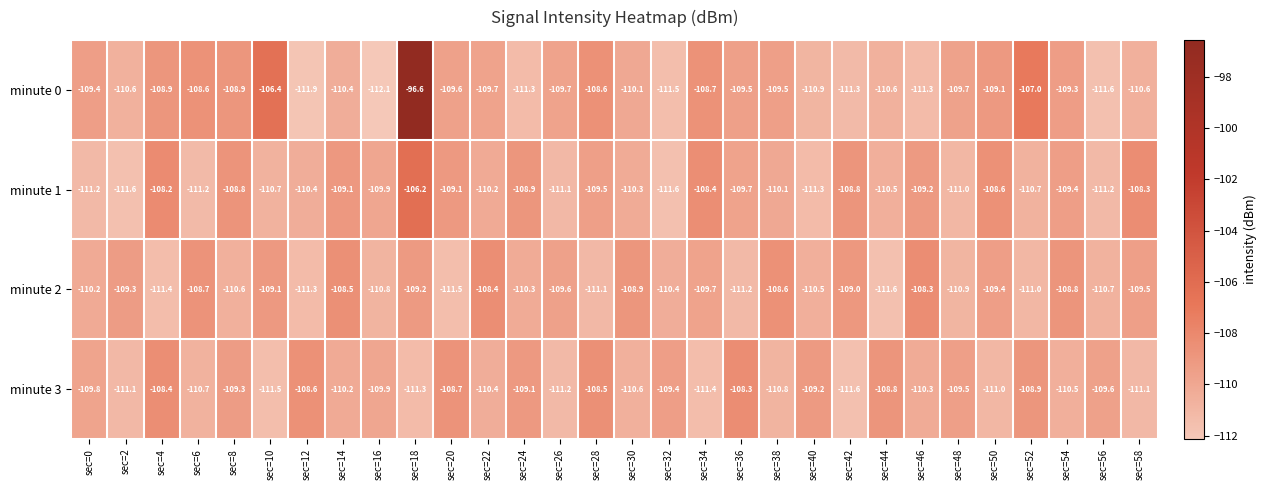

Which category has the lowest value in the minute 2 series?

sec=44